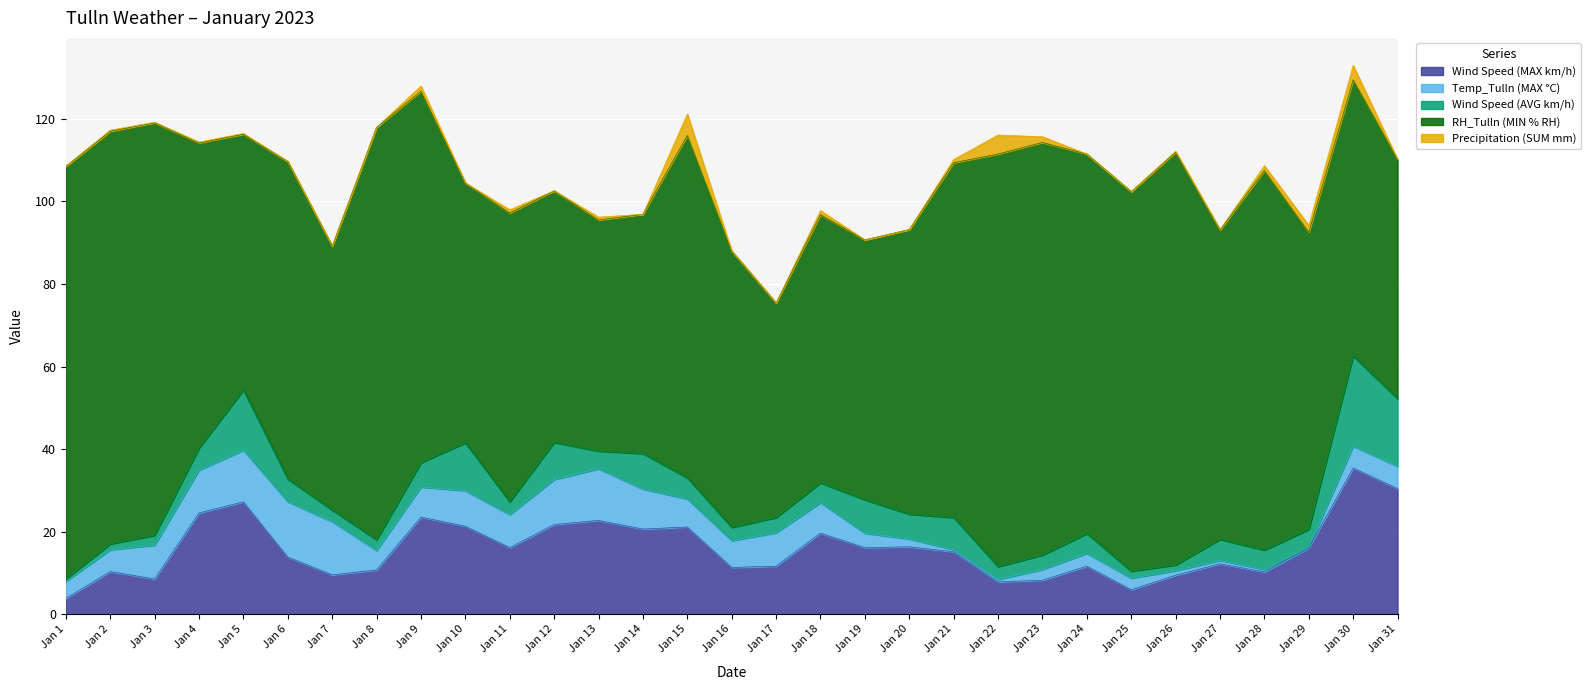

What is the highest value of the Wind Speed (MAX km/h) series?

35.4